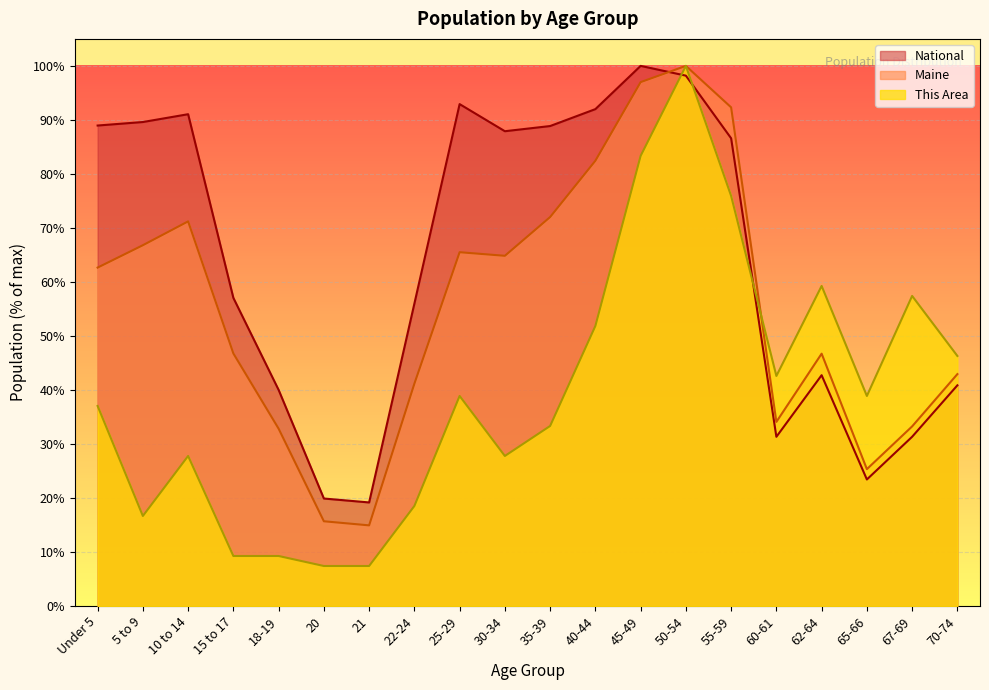

How many times do This Area and Maine cross each other?

1